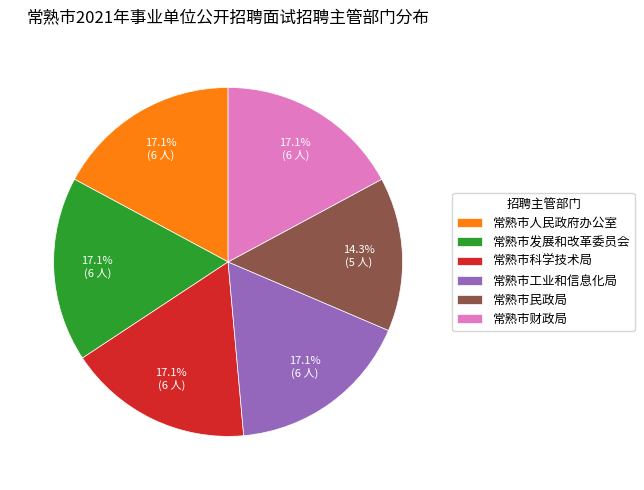

What portion of the pie excludes 常熟市发展和改革委员会?

82.9%